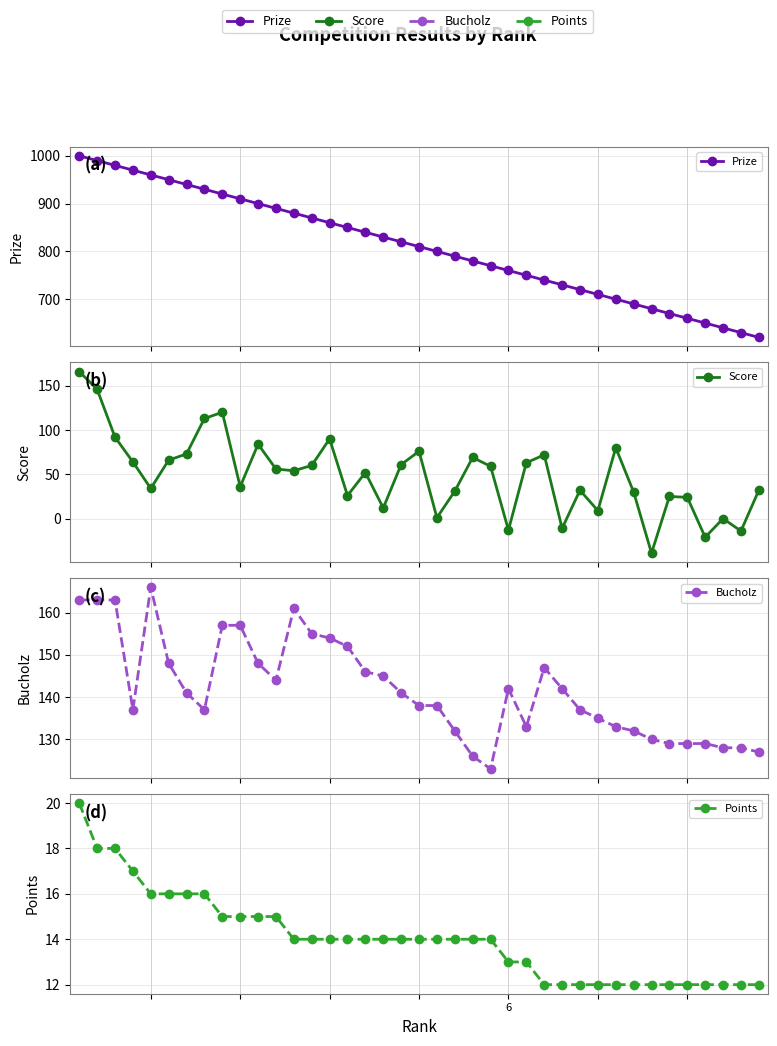

Rank the series by their maximum value, from lowest to highest.

Points, Score, Bucholz, Prize